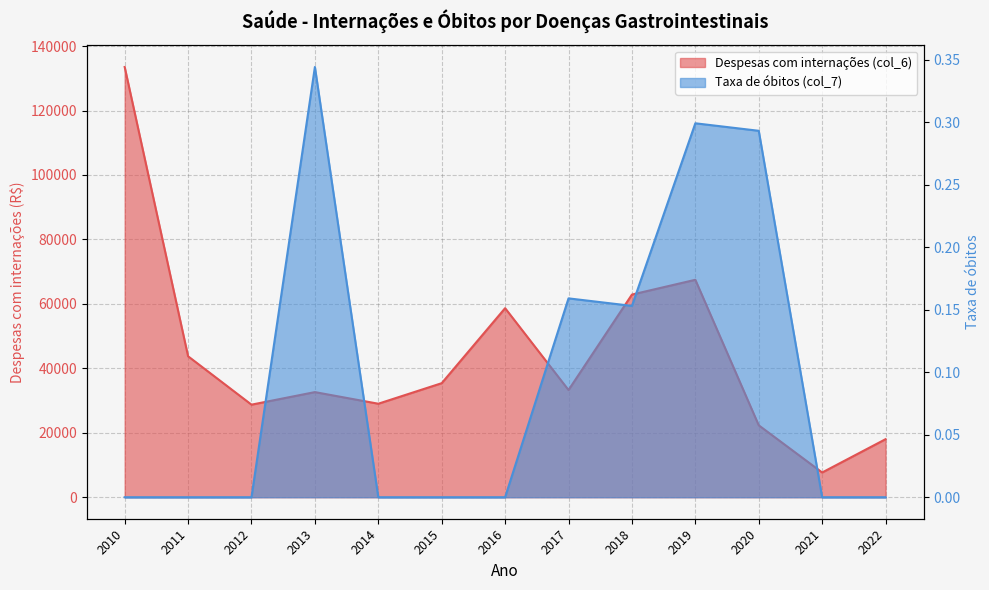

What is the total value across all series at 2010?

133504.3